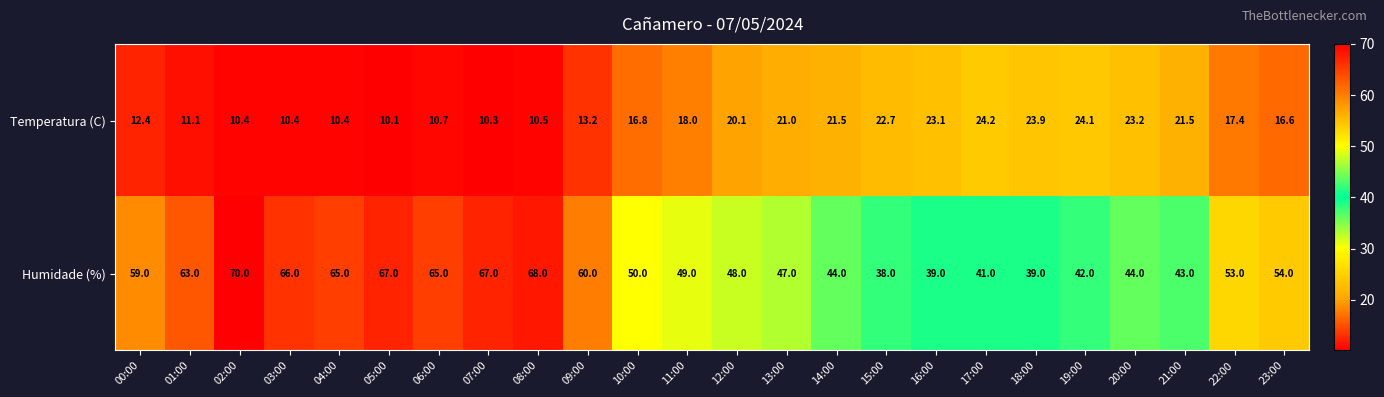

List the series in order of their overall mean, lowest first.

Temperatura (C), Humidade (%)